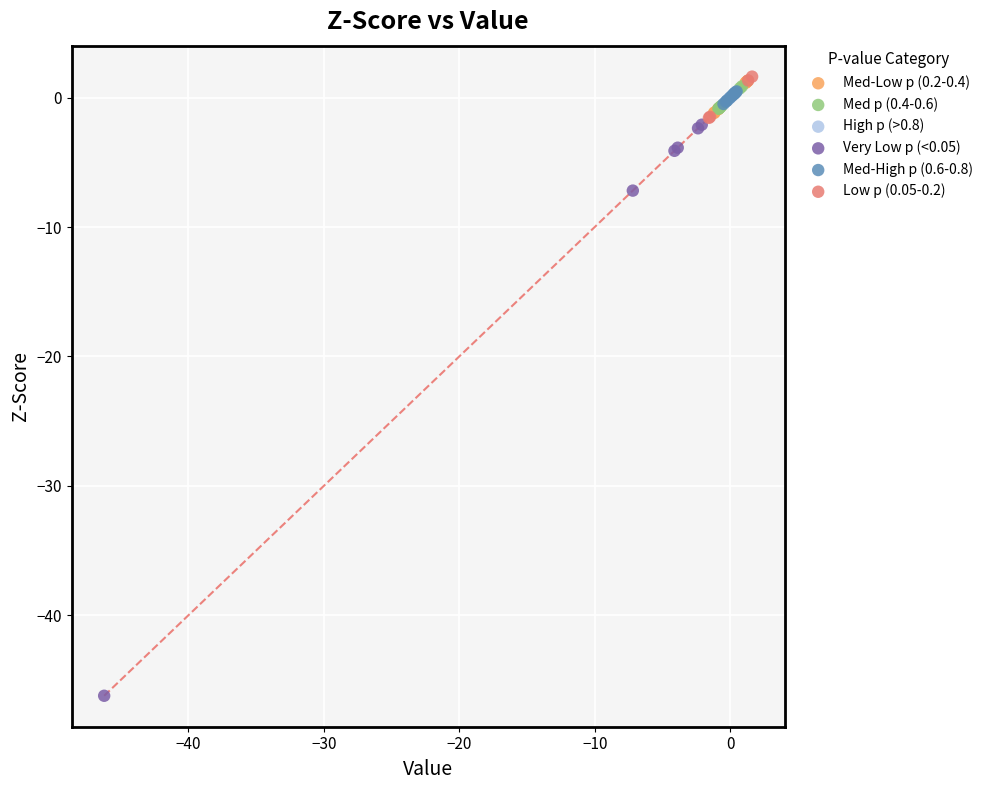

Which series contains the lowest Y value?

Very Low p (<0.05)